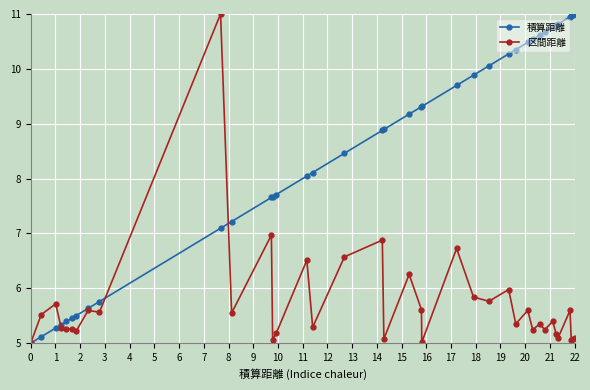

What is the value of the 区間距離 point at the 7th from the left?

5.2